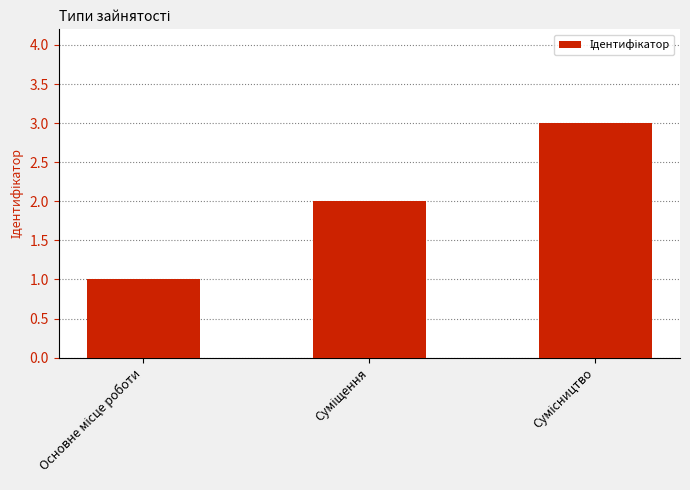

What is the average value?

2